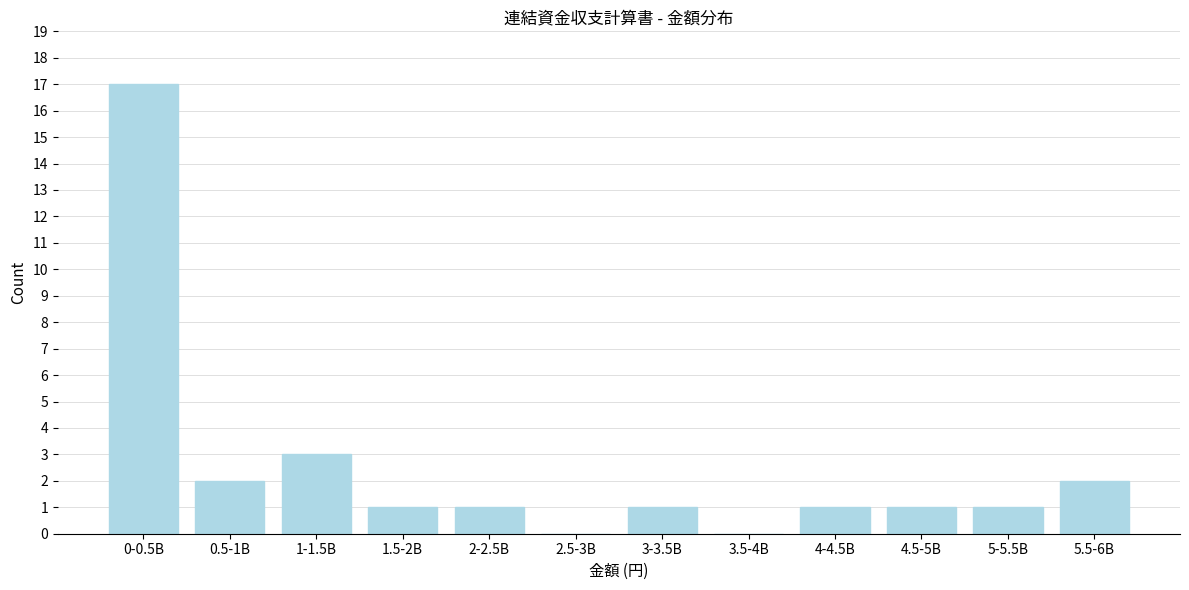

Reading right to left, transcribe all the data shown in this chart.

5.5-6B=2	5-5.5B=1	4.5-5B=1	4-4.5B=1	3.5-4B=0	3-3.5B=1	2.5-3B=0	2-2.5B=1	1.5-2B=1	1-1.5B=3	0.5-1B=2	0-0.5B=17